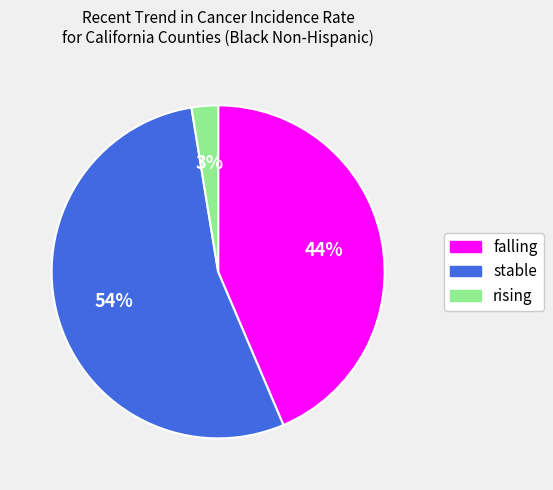

Is the sum of falling and rising greater than half?

No